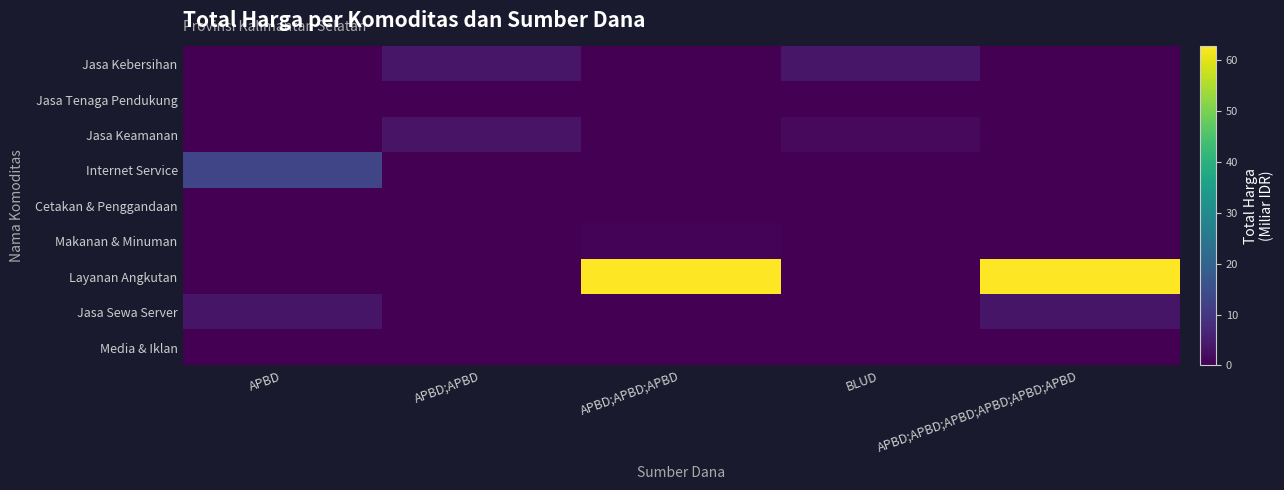

Between APBD;APBD and APBD;APBD;APBD;APBD;APBD;APBD, which series saw the biggest shift?

Layanan Angkutan